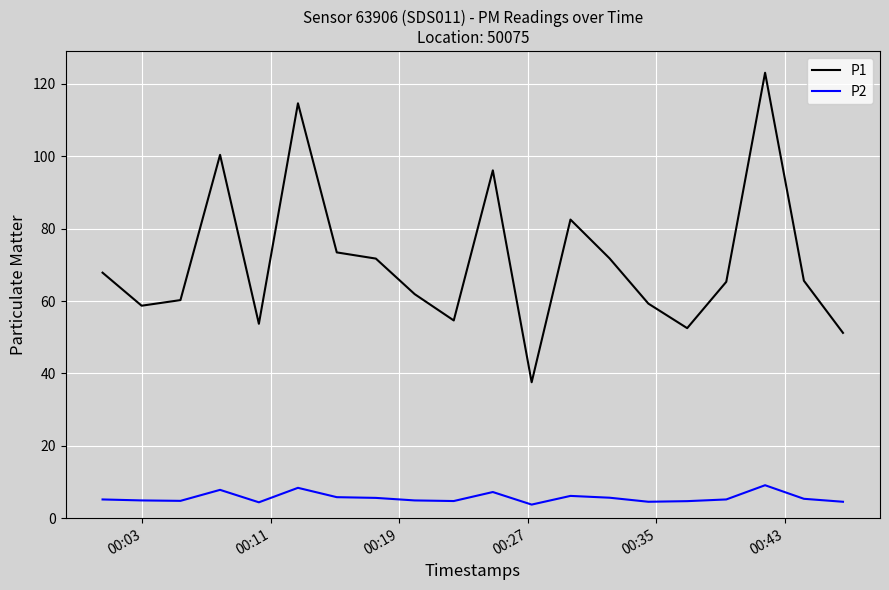

Rank the series by their maximum value, from highest to lowest.

P1, P2